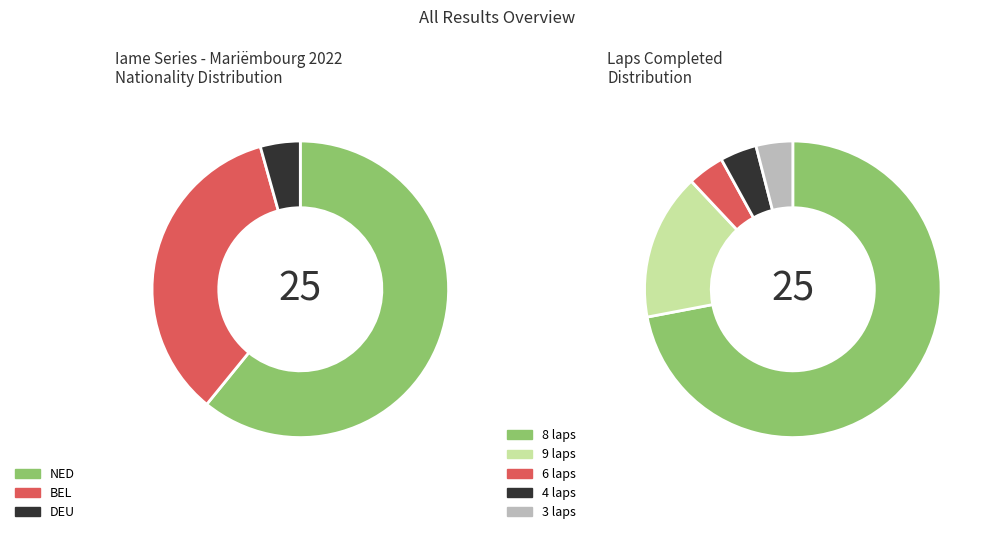

Is it true that NED is 61% of the pie?

True